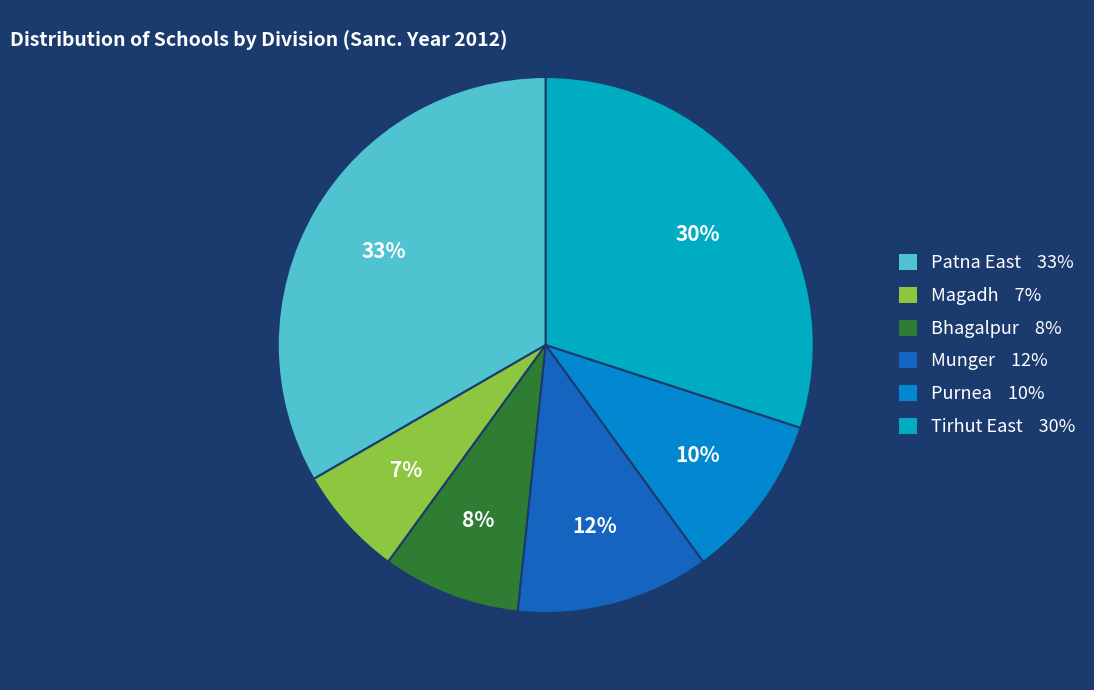

To the nearest percent, what portion does Tirhut East represent?

30%